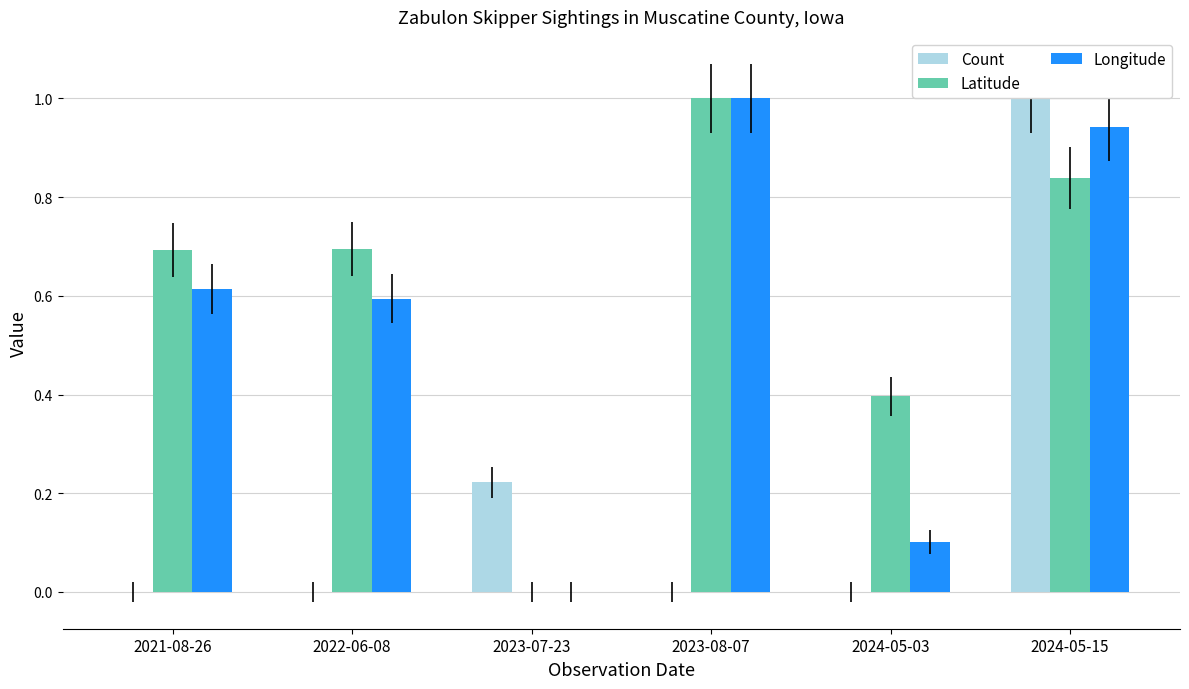

What is the maximum value for Count?

1.0